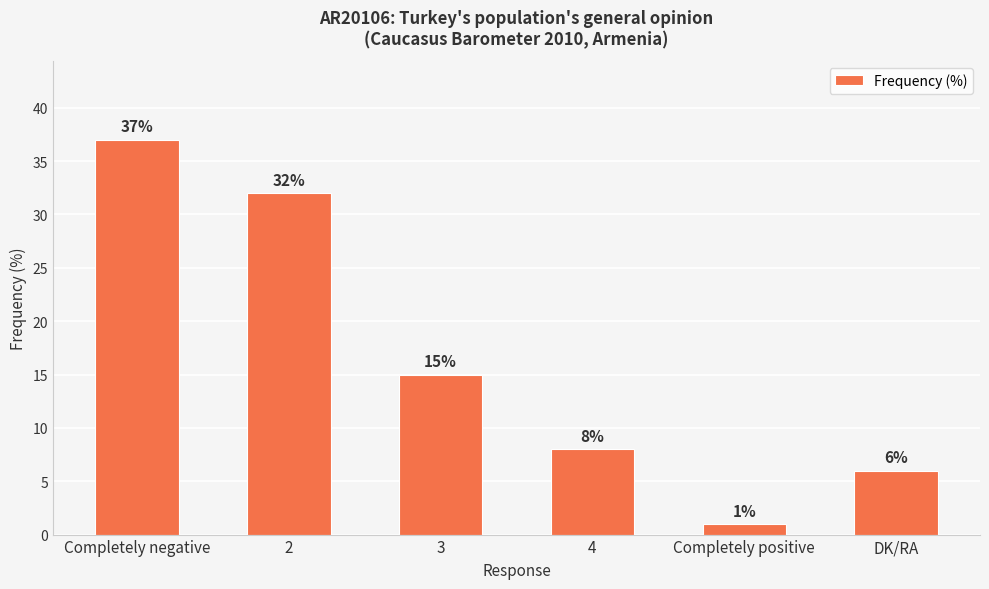

Rank the categories by value from lowest to highest.

Completely positive, DK/RA, 4, 3, 2, Completely negative